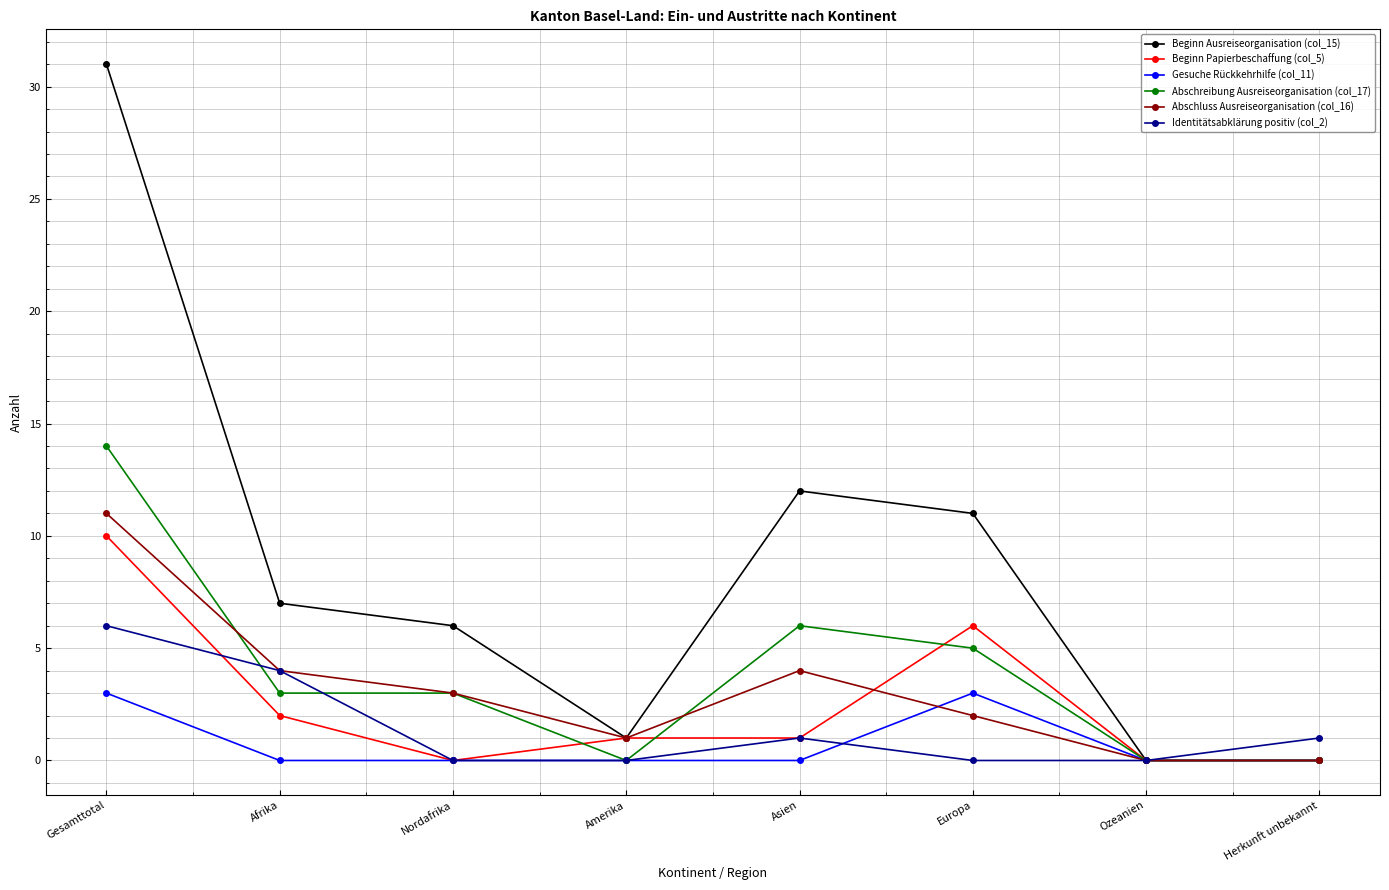

What is the maximum value shown in the chart?

31